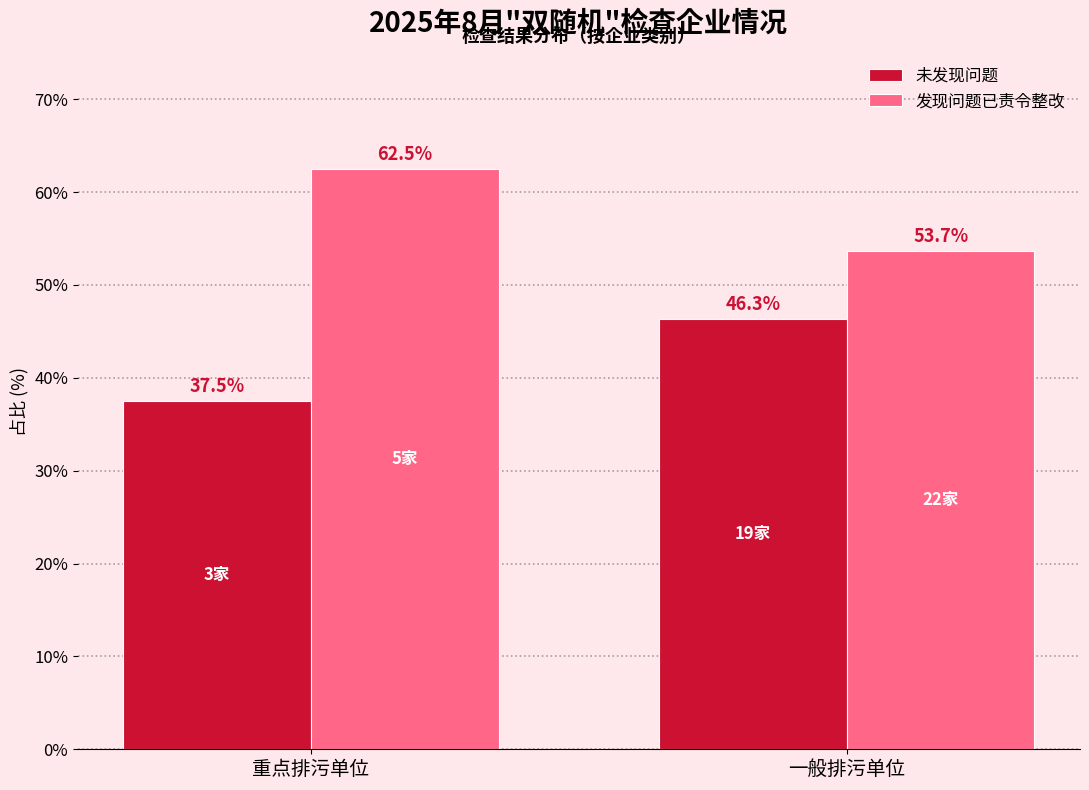

Reading left to right, what are all the values shown in this chart?

未发现问题: 重点排污单位=37.5	一般排污单位=46.3
发现问题已责令整改: 重点排污单位=62.5	一般排污单位=53.7